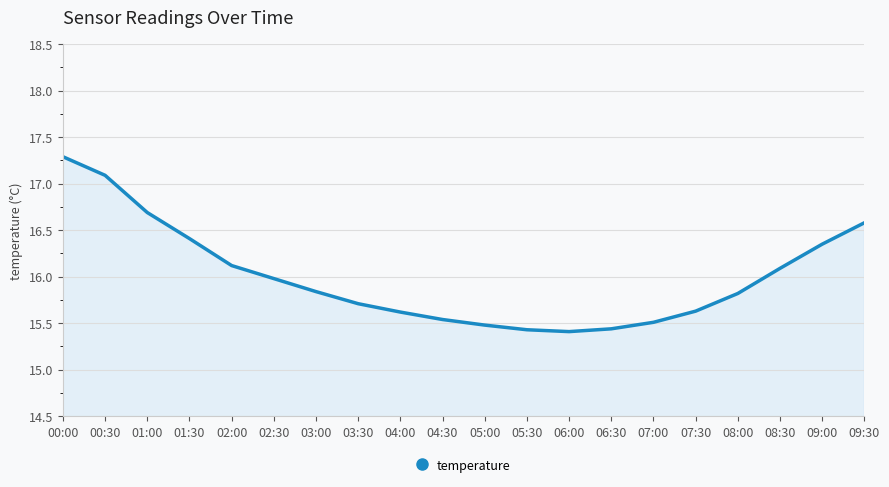

What position from the right is 07:00?

6